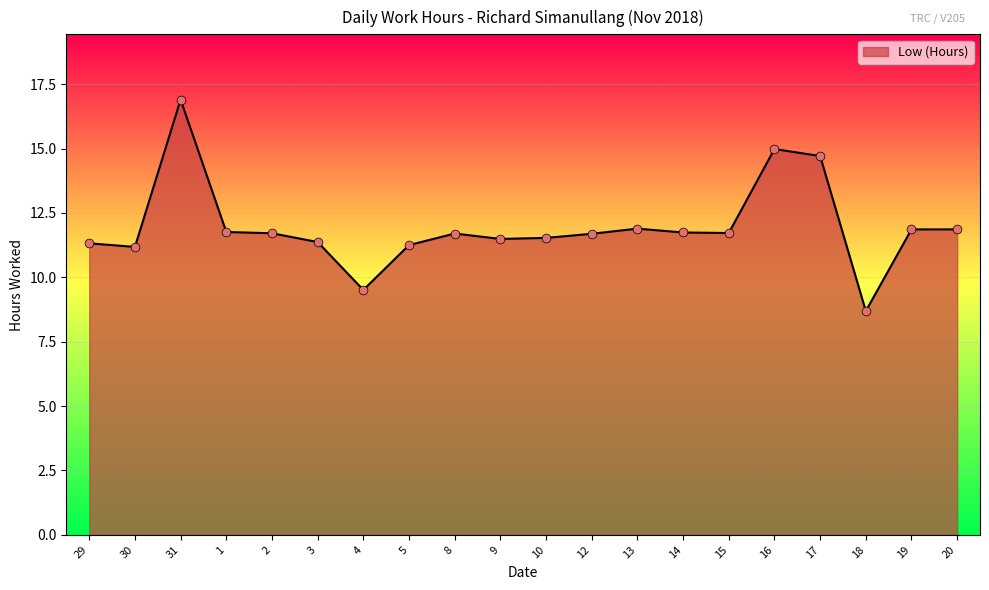

What is the change in value from 15 to 18?

-3.0